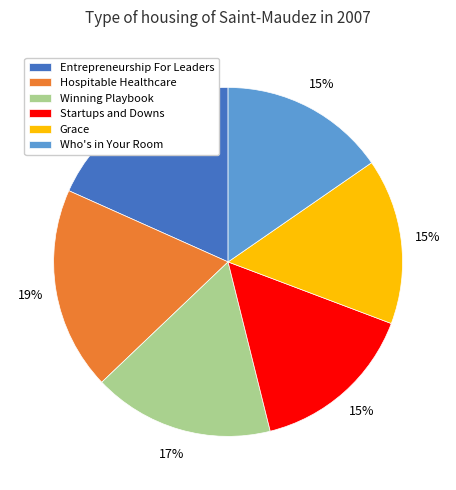

Which has a higher value, Entrepreneurship For Leaders or Startups and Downs?

Entrepreneurship For Leaders